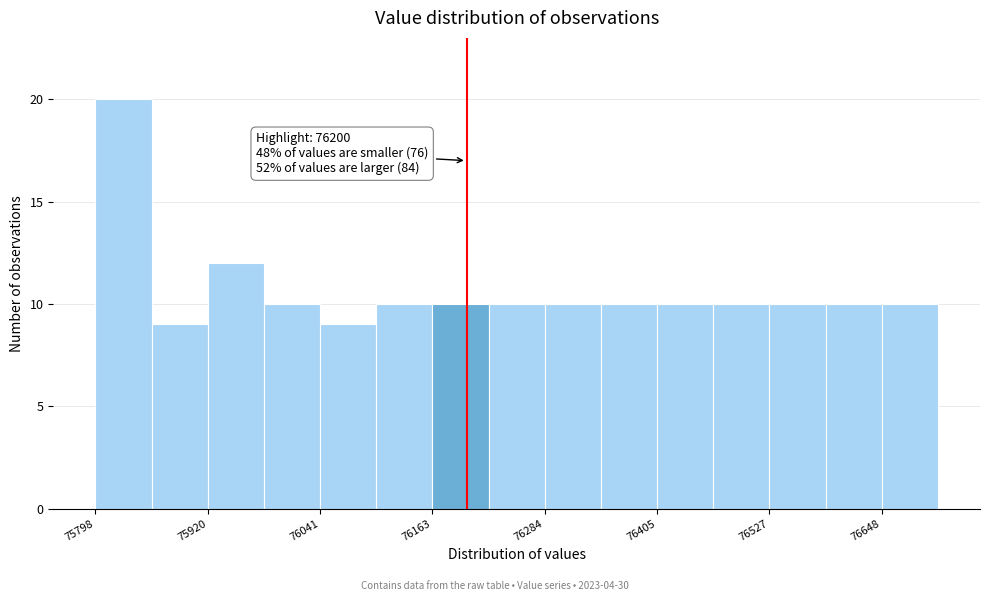

Around what value on the x-axis is the tallest bar? Give the approximate position of its centre, as read against the axis.

75820